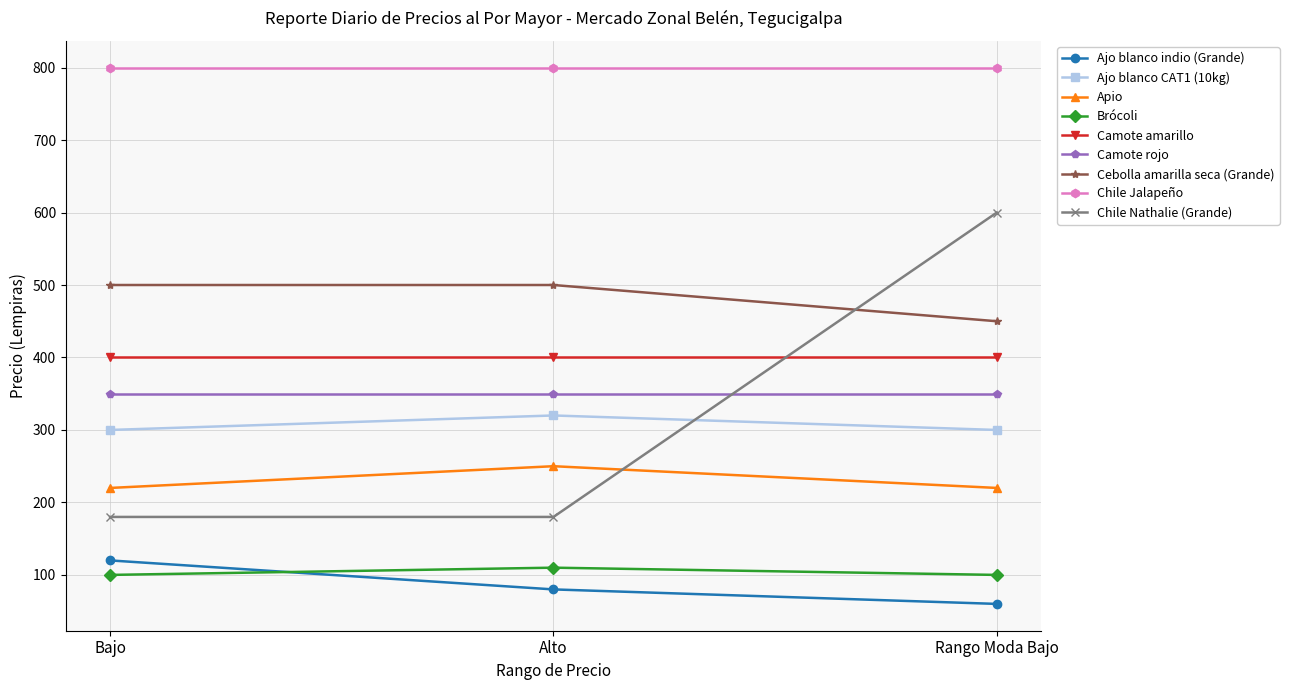

True or false: Ajo blanco indio (Grande) has a value of 100 at Rango Moda Bajo.

False